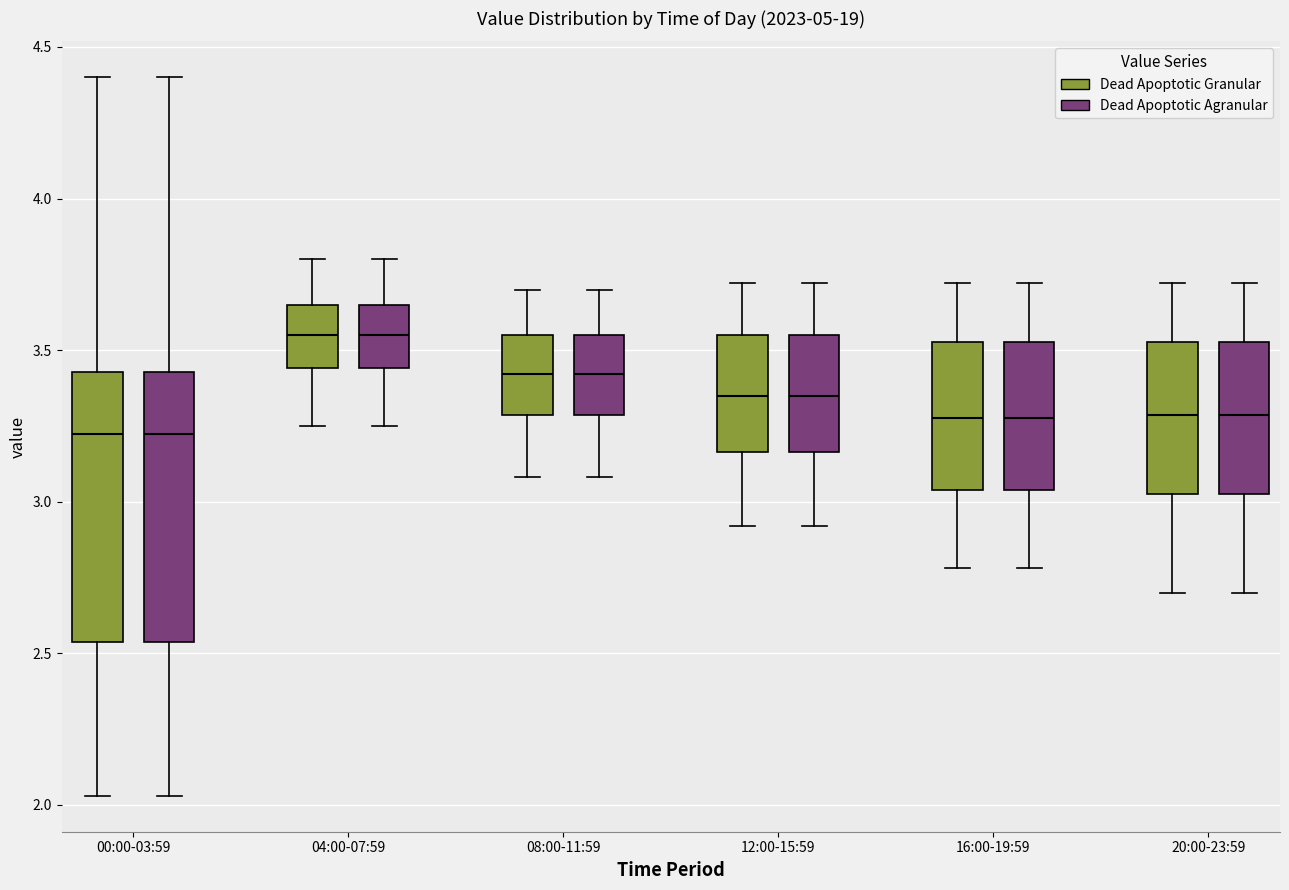

Where is the lower edge of the box for 16:00-19:59 (Dead Apoptotic Agranular) on the y-axis? The values are not printed on the chart, so give them approximately, as read against the axis.

3.05